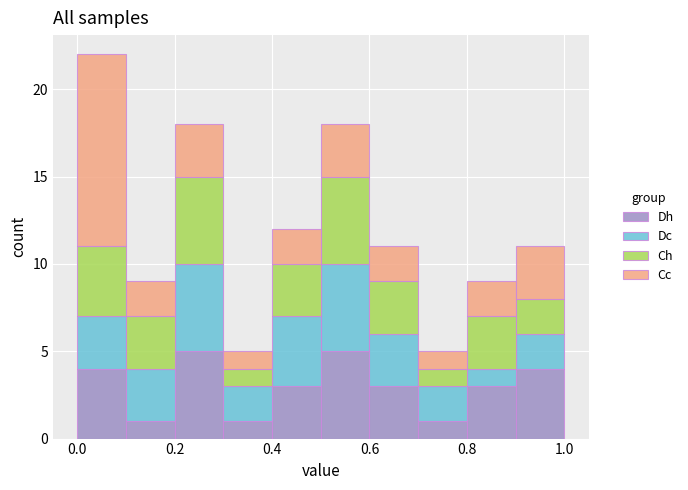

Which range on the x-axis has the tallest stacked bar (by total height)?

0.0 to 0.1